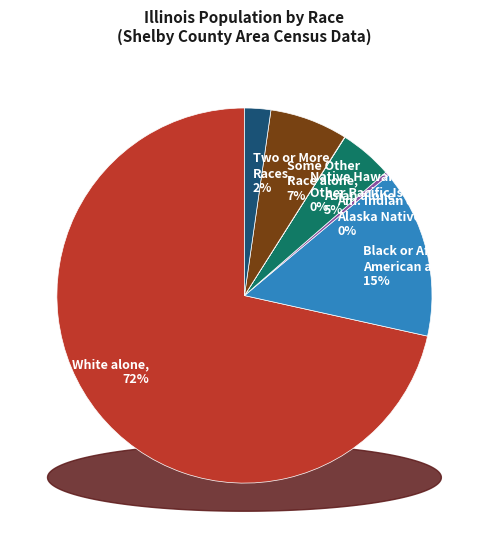

Which slice represents more than half of the pie?

White alone